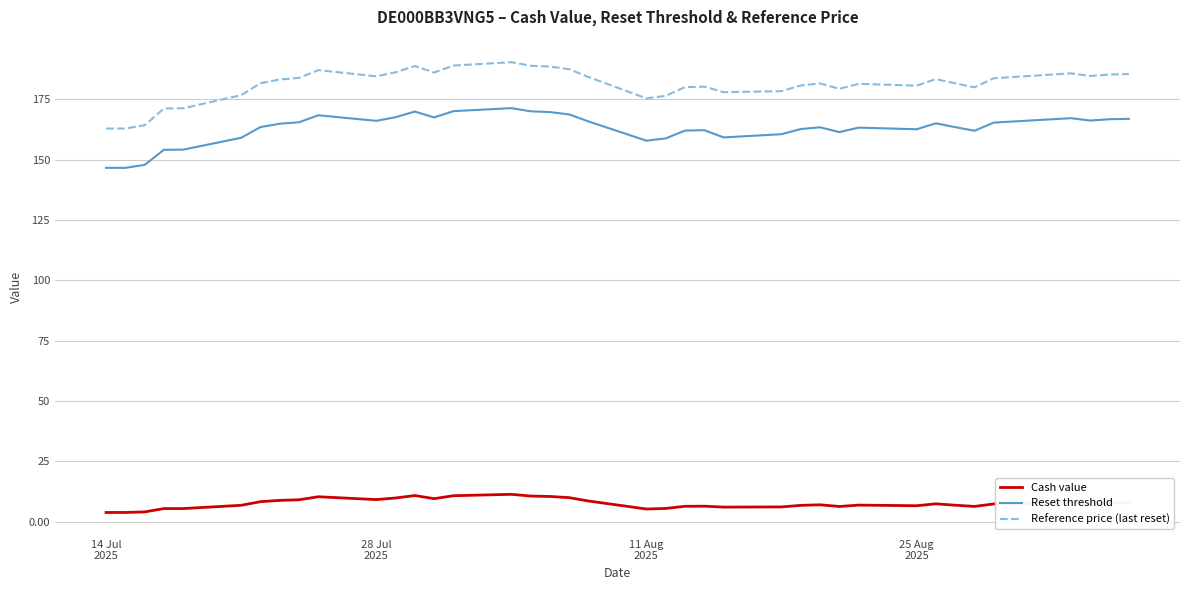

What is the maximum value shown in the chart?

190.4